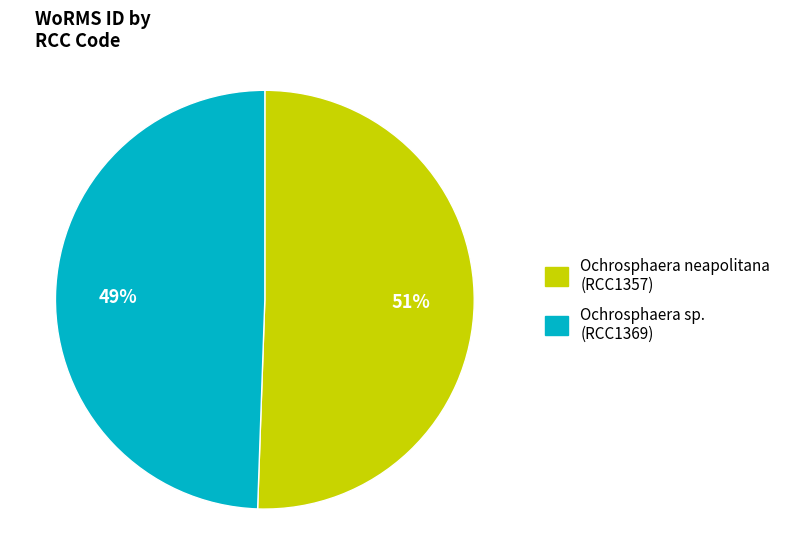

To the nearest percent, what is the average slice percentage?

50%